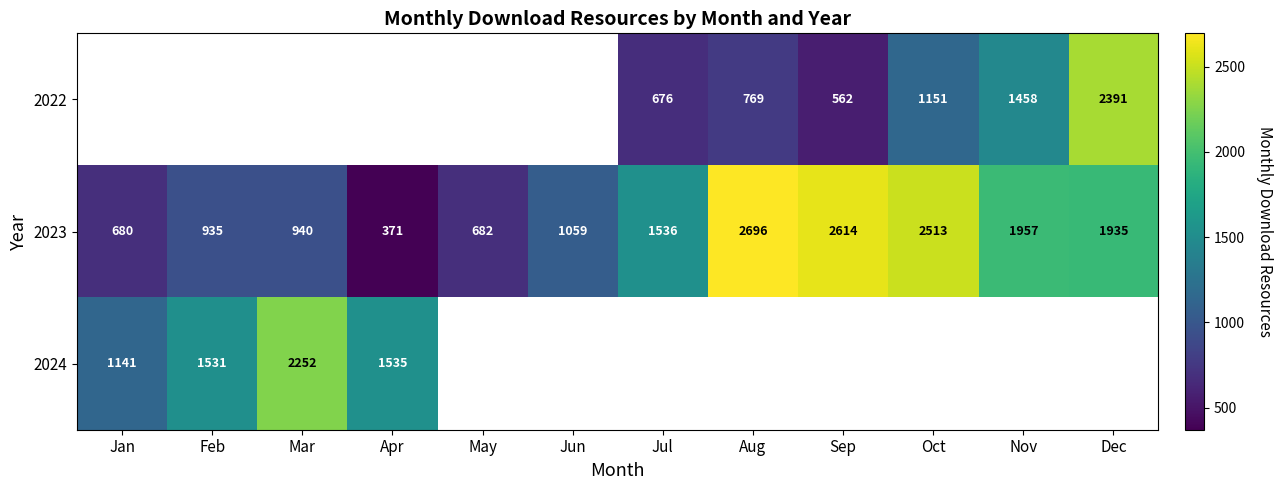

At which category does the chart reach its peak across all series?

Aug